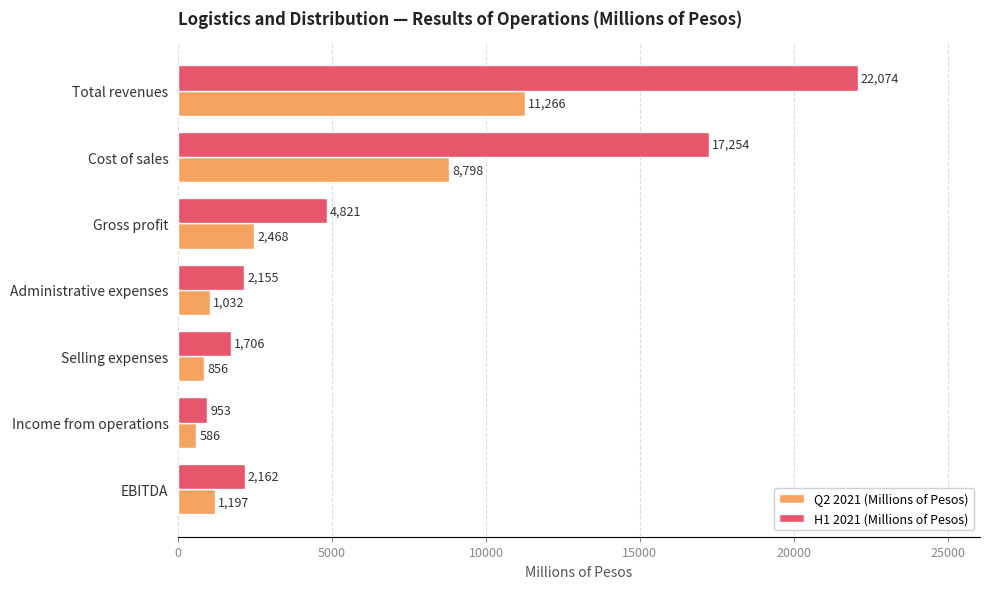

List the labels in order of Q2 2021 (Millions of Pesos) value, smallest first.

Income from operations, Selling expenses, Administrative expenses, EBITDA, Gross profit, Cost of sales, Total revenues